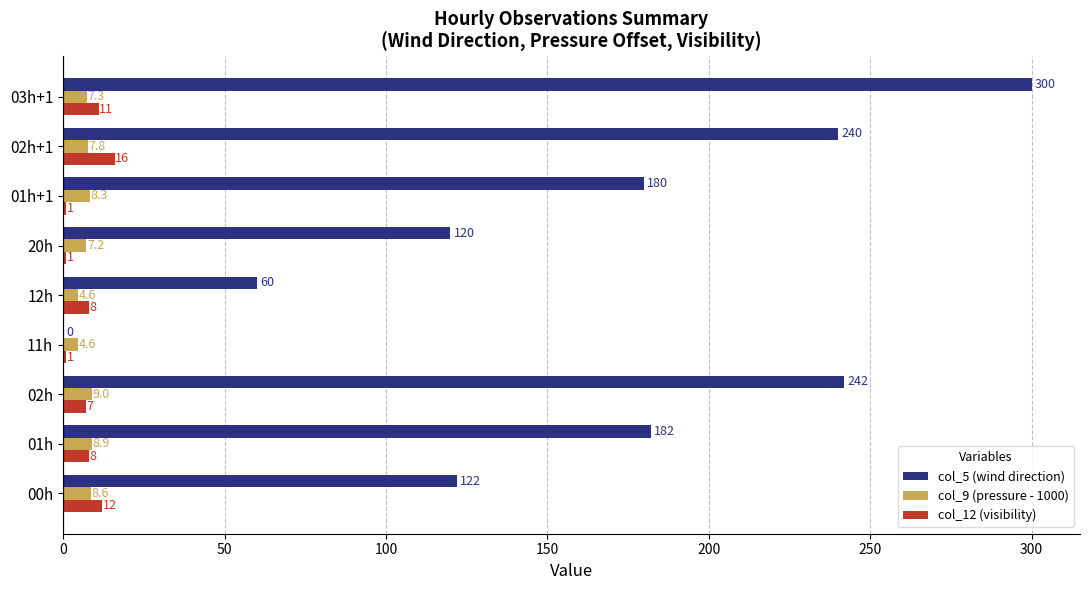

What is the highest value of the col_12 (visibility) series?

16.0